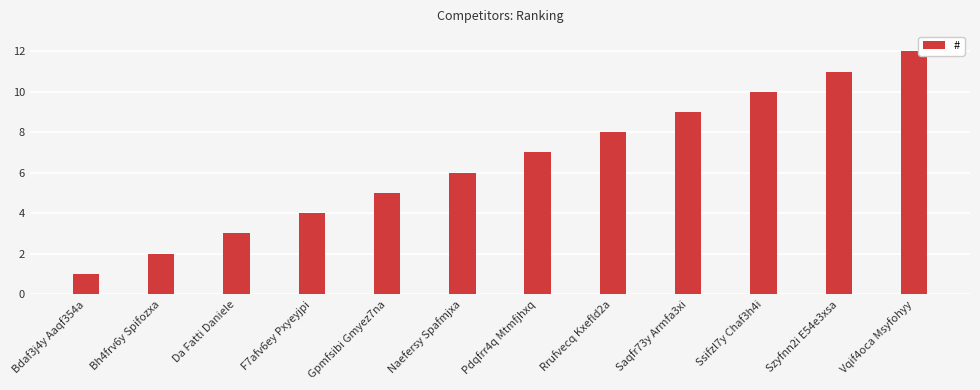

Reading right to left, extract all data points from this chart.

12	11	10	9	8	7	6	5	4	3	2	1